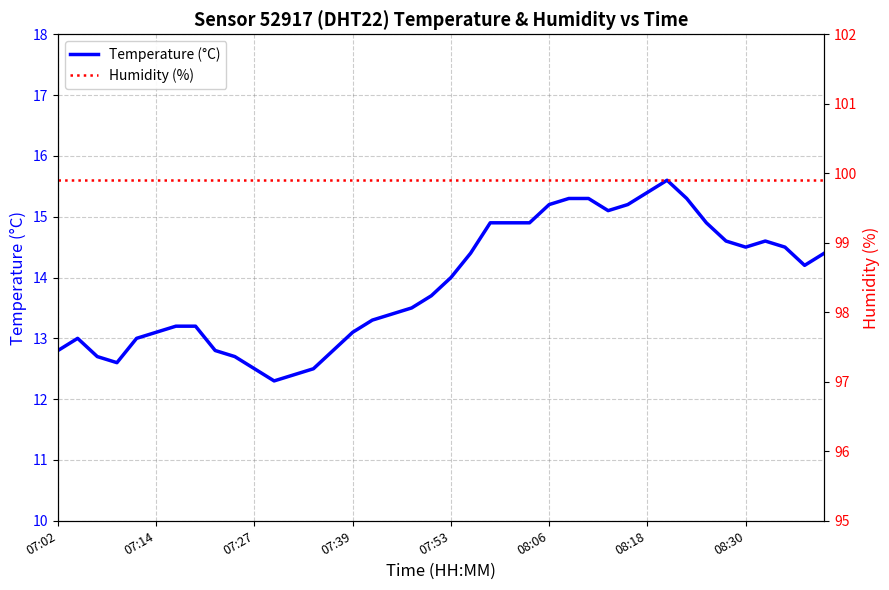

What is the average value of the Humidity (%) series?

99.9